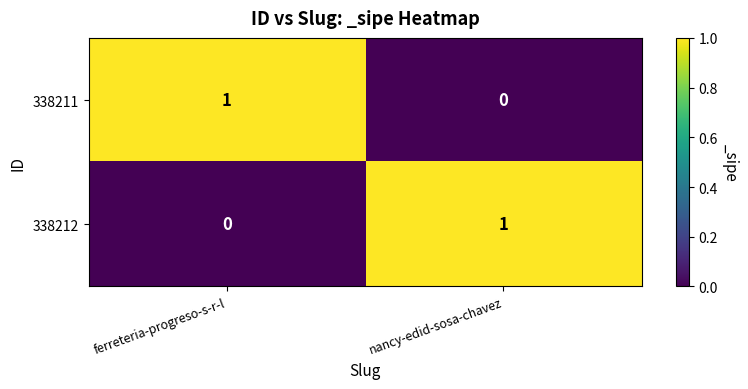

List the labels in order of 338211 value, largest first.

ferreteria-progreso-s-r-l, nancy-edid-sosa-chavez